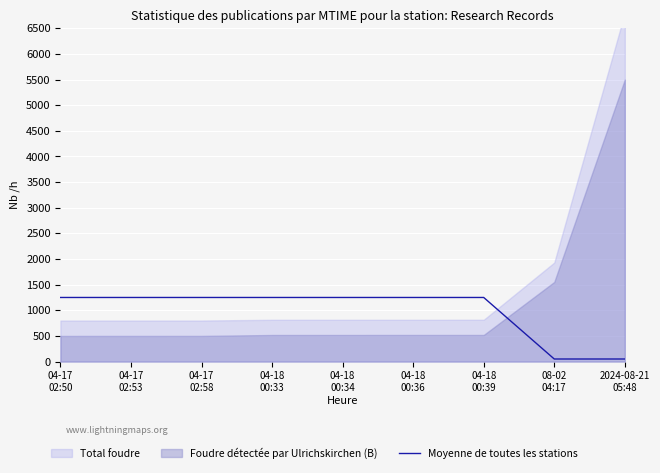

What is the highest value of the Moyenne de toutes les stations series?

1250